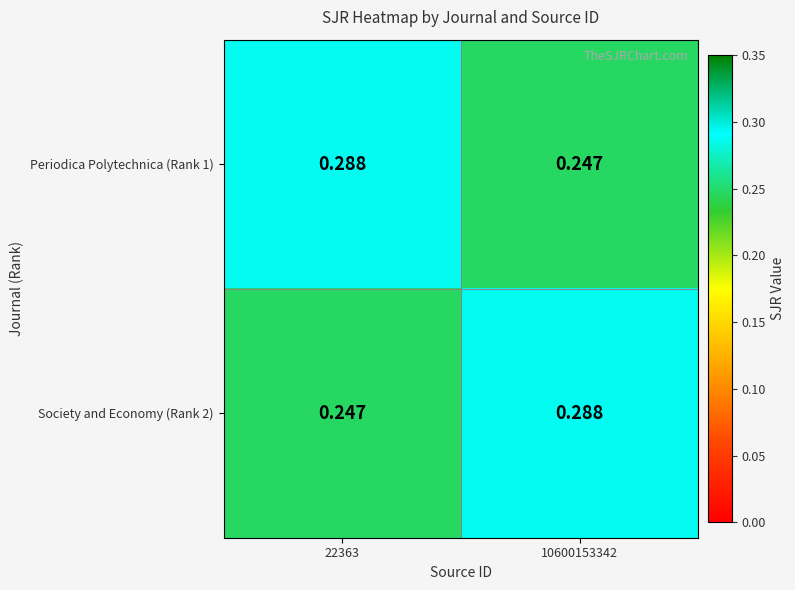

Which has a higher value, 10600153342 or 22363?

22363